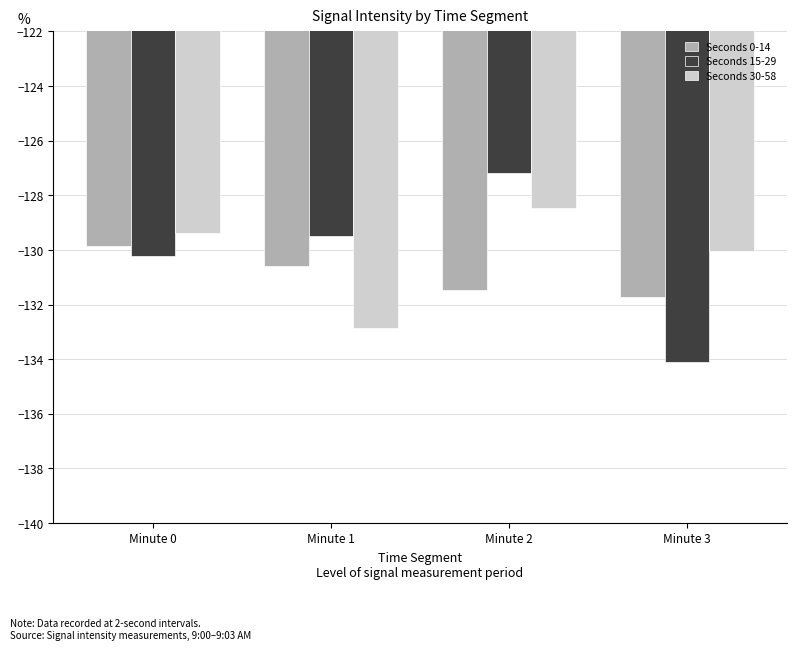

What is the average value of the Seconds 0-14 series?

-130.9